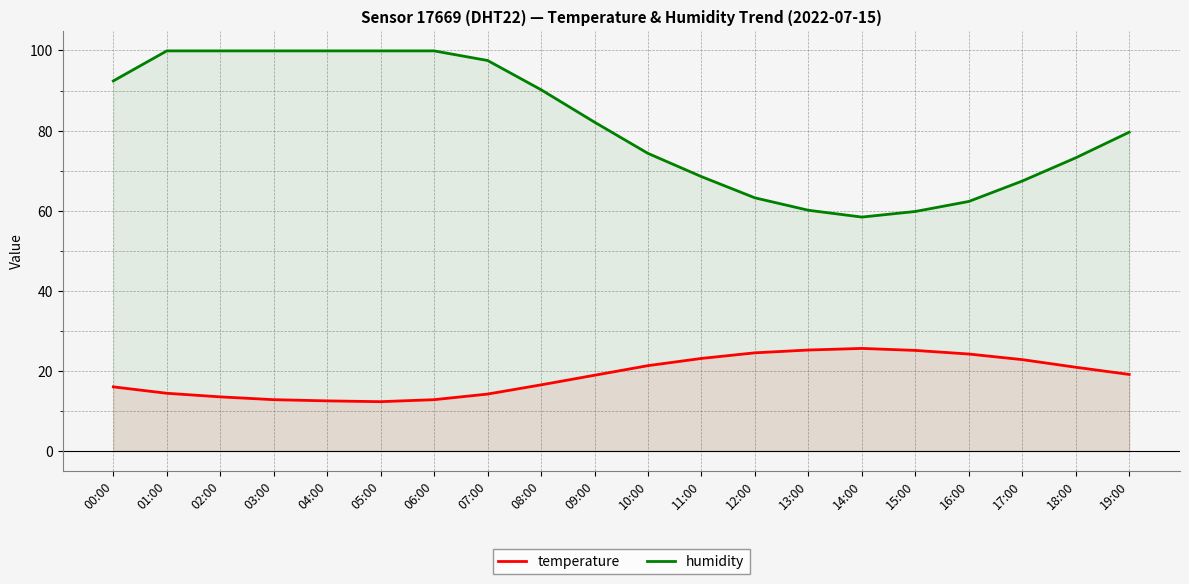

What is the difference between the highest and lowest values at 06:00?

87.1